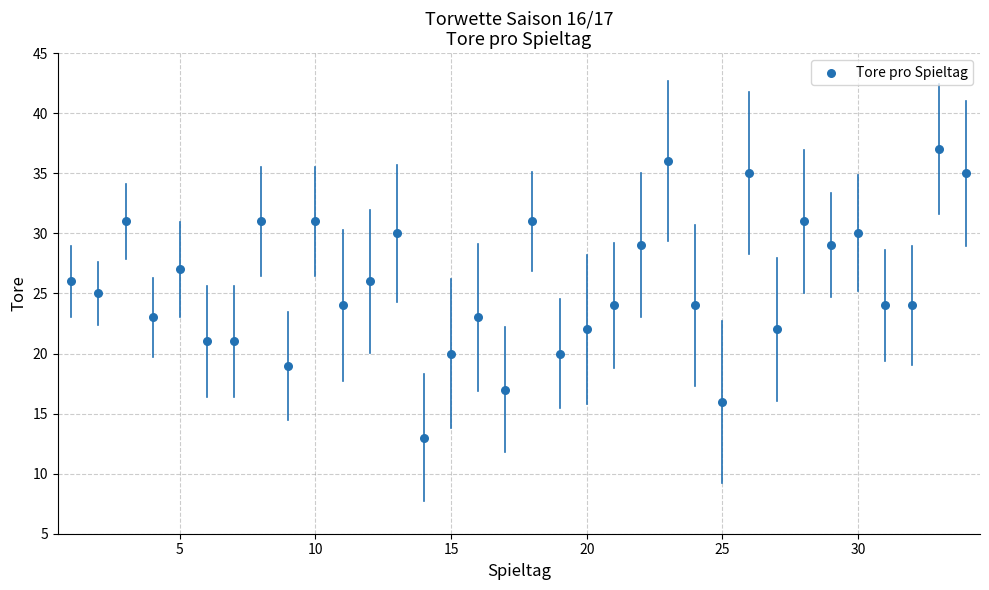

What is the range of Y values (max minus min)?

24